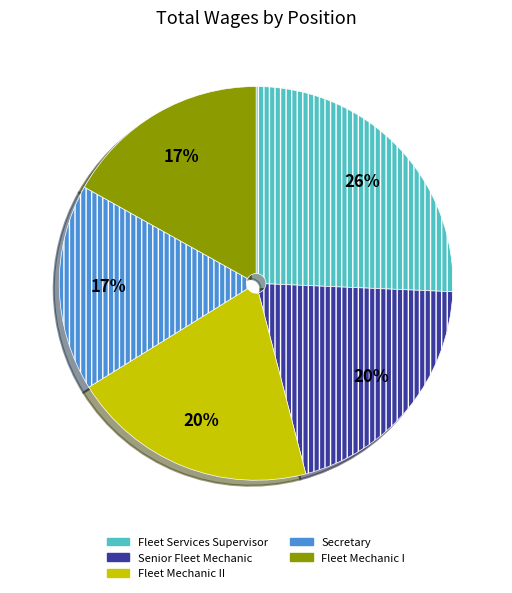

To the nearest percent, what is the difference between the largest and smallest slice percentages?

9%